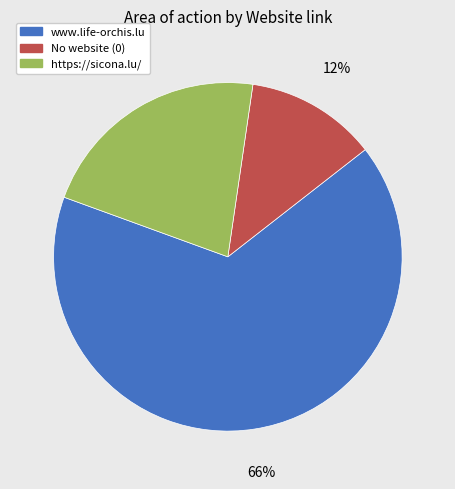

How many segments does this pie chart have?

3